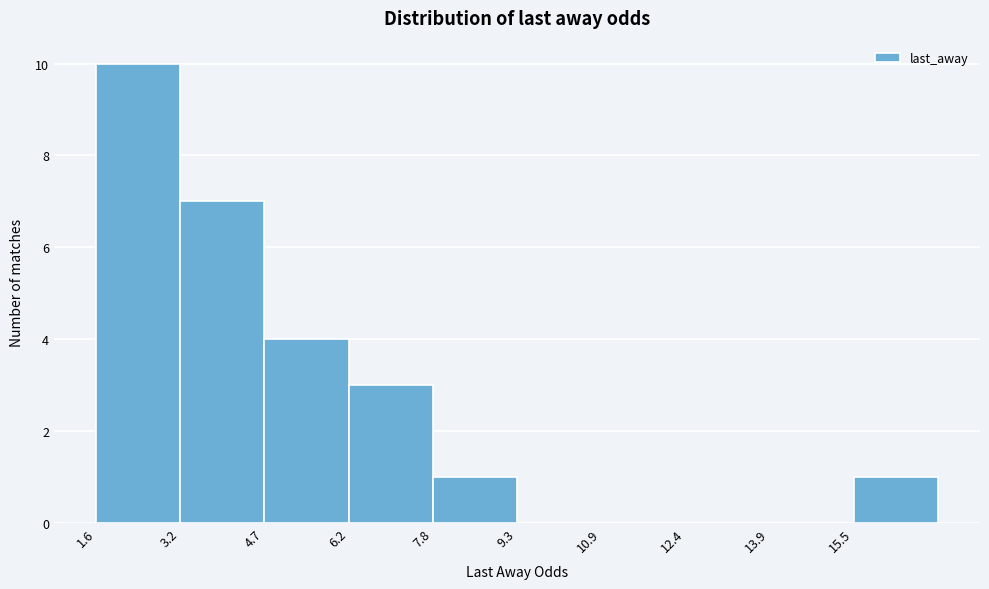

Reading left to right, transcribe this chart: for each bar, give the range it covers on the x-axis and its height. Neither the bar edges nor the heights are printed on the chart, so give them approximately, as read against the axes.

1.6 to 3.2: 10
3.2 to 4.8: 7
4.8 to 6.2: 4
6.2 to 7.8: 3
7.8 to 9.4: 1
9.4 to 10.8: 0
10.8 to 12.4: 0
12.4 to 14.0: 0
14.0 to 15.4: 0
15.4 to 17.0: 1